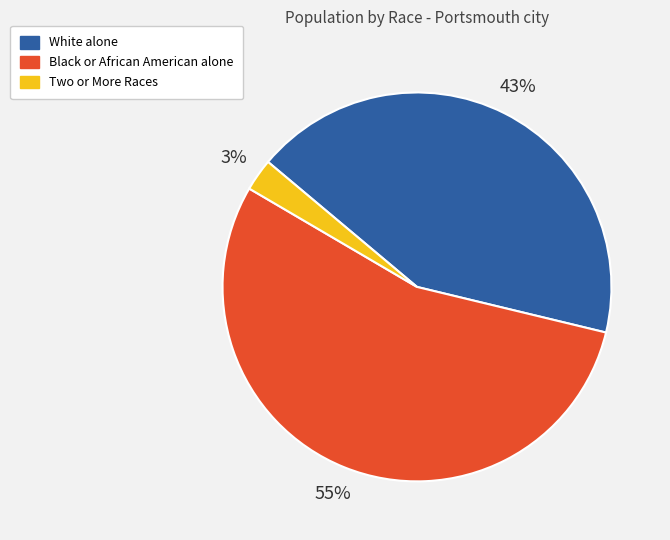

Count the number of slices in the pie.

3